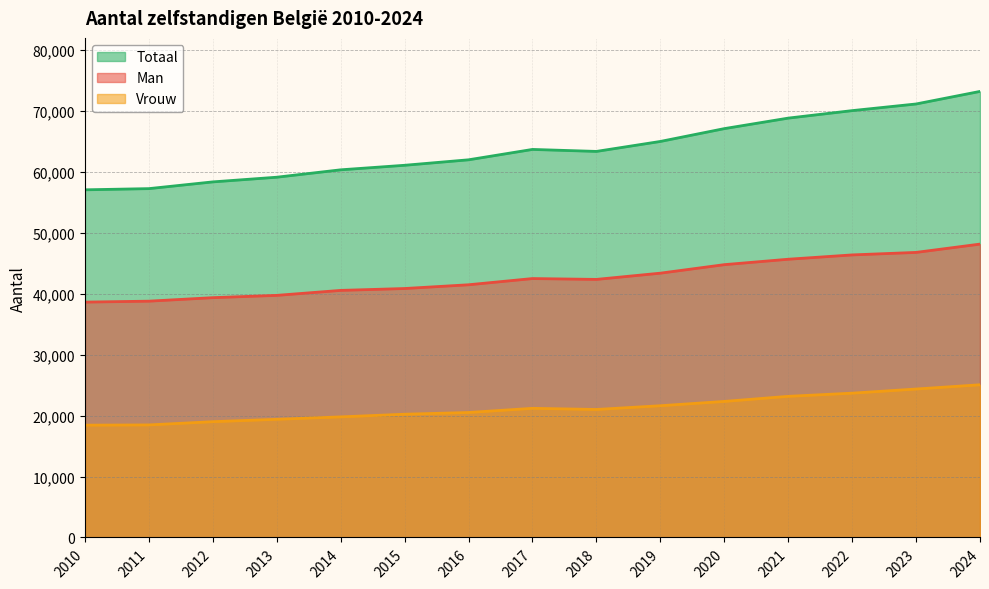

What is the value of the Totaal point at the 3rd from the left?

58363